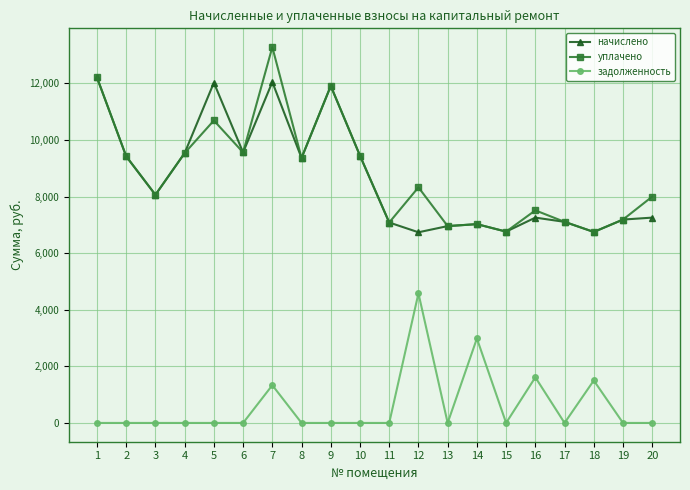

How many lines are shown in the chart?

3